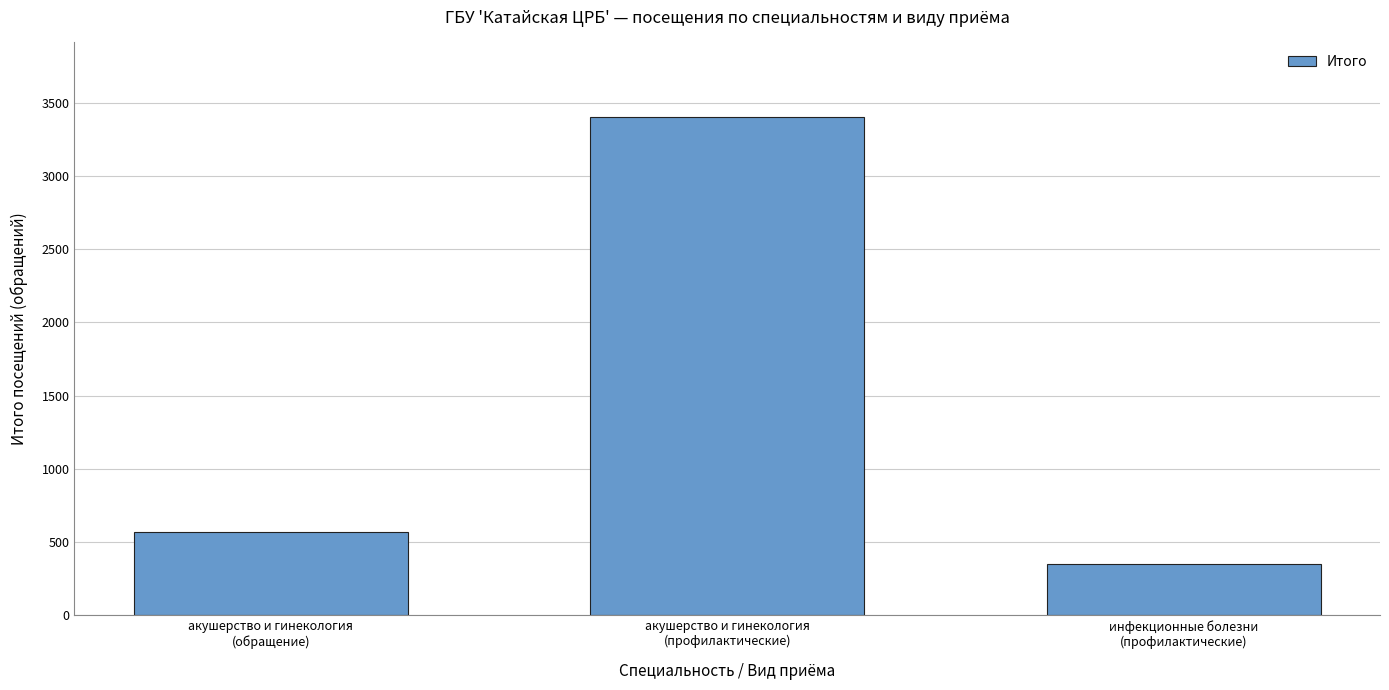

Reading left to right, list all the values displayed in this chart.

565	3401	351